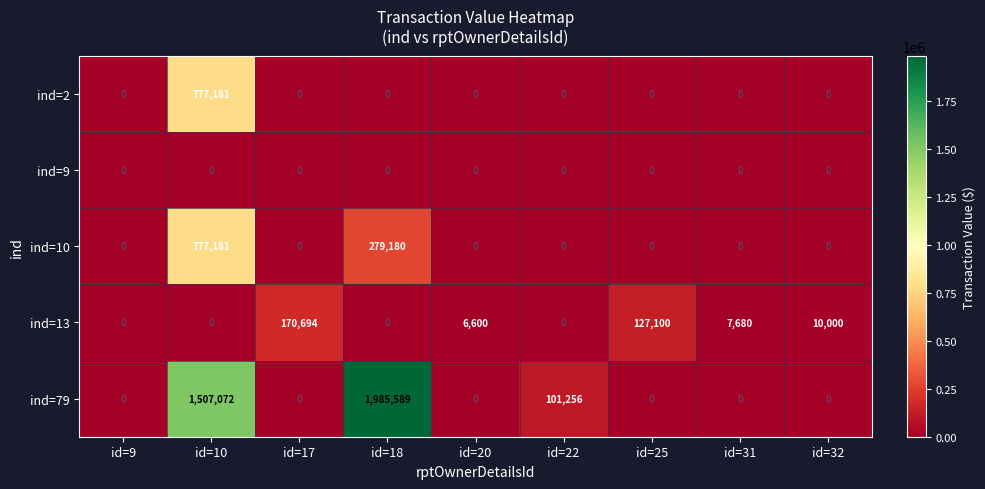

What is the sum of all ind=79 values?

3593917